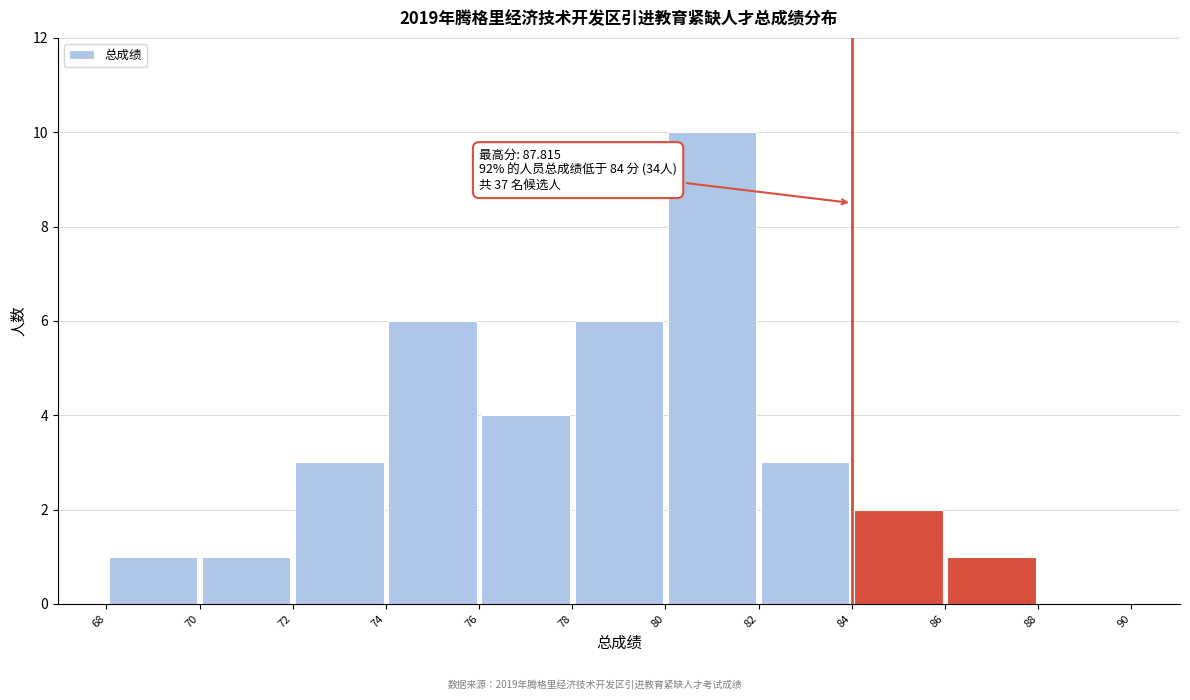

Which range on the x-axis has the tallest bar?

80 to 82